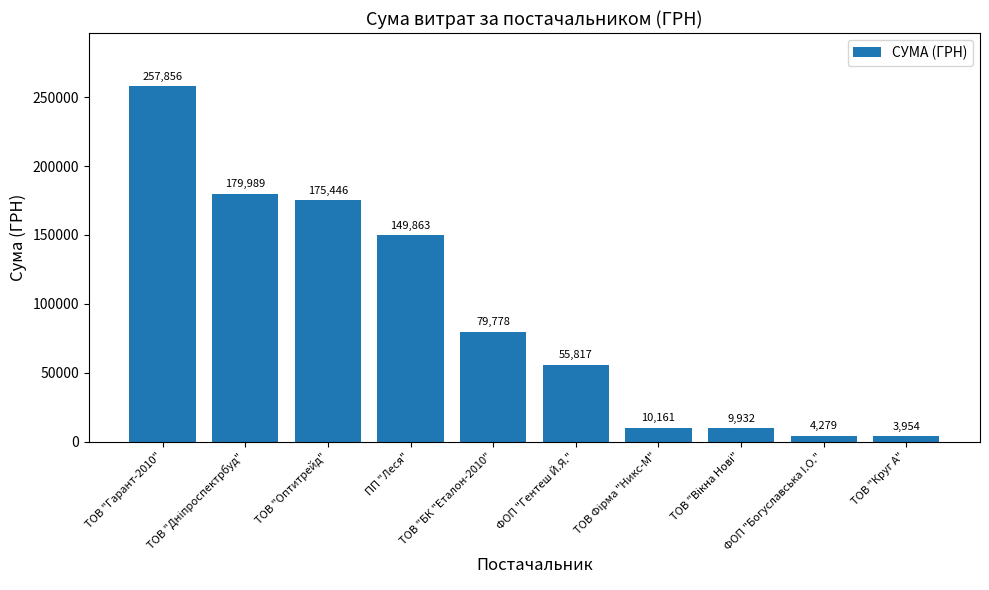

True or false: the data shows 125015.8 at ТОВ "БК "Еталон-2010".

False